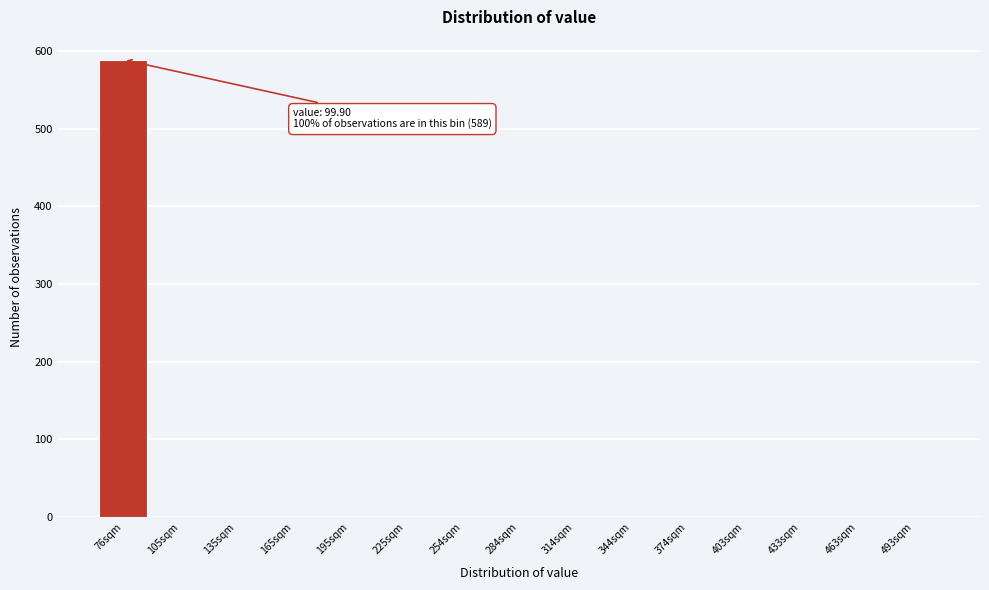

Reading left to right, what are all the values shown in this chart?

76sqm=589	105sqm=0	135sqm=0	165sqm=0	195sqm=0	225sqm=0	254sqm=0	284sqm=0	314sqm=0	344sqm=0	374sqm=0	403sqm=0	433sqm=0	463sqm=0	493sqm=0